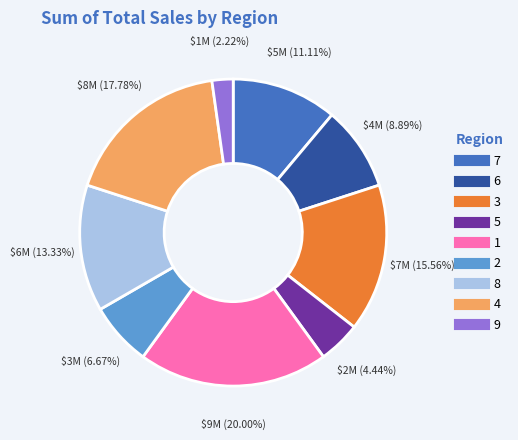

The 1 slice represents 20% of the pie. True or false?

True